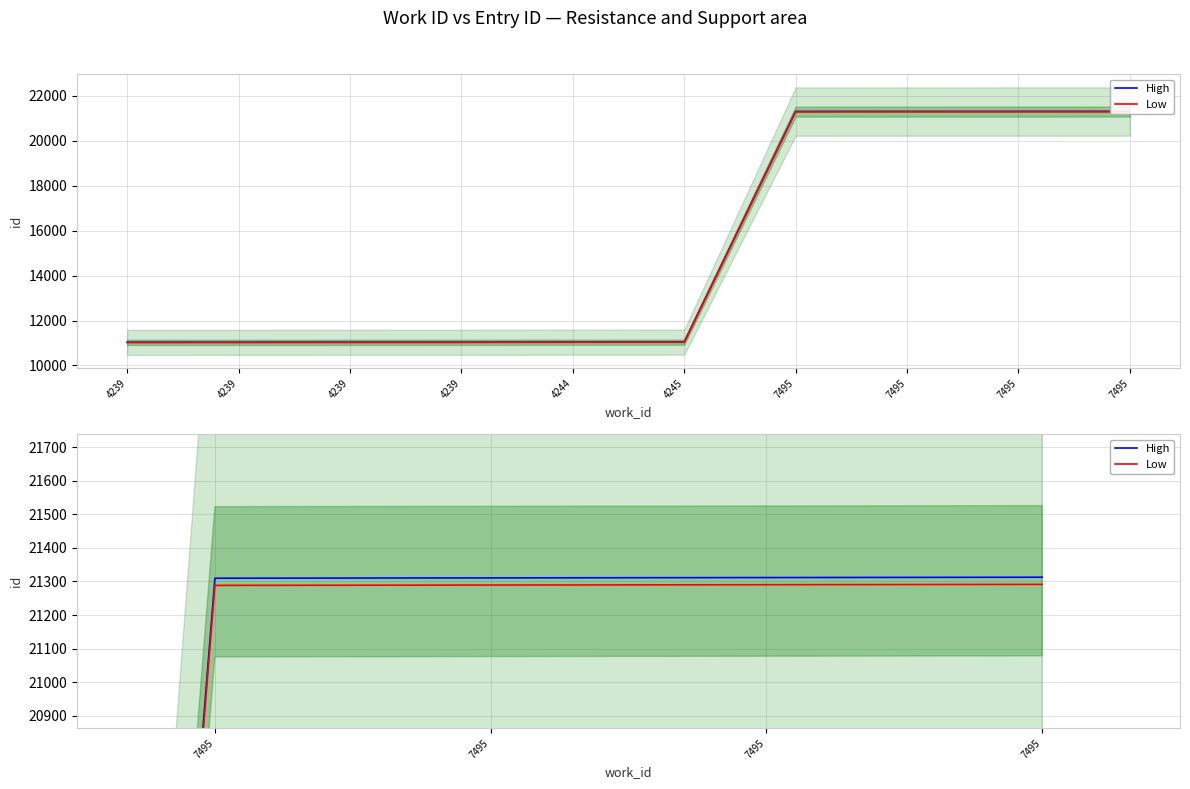

Rank the series by their maximum value, from highest to lowest.

High, Low